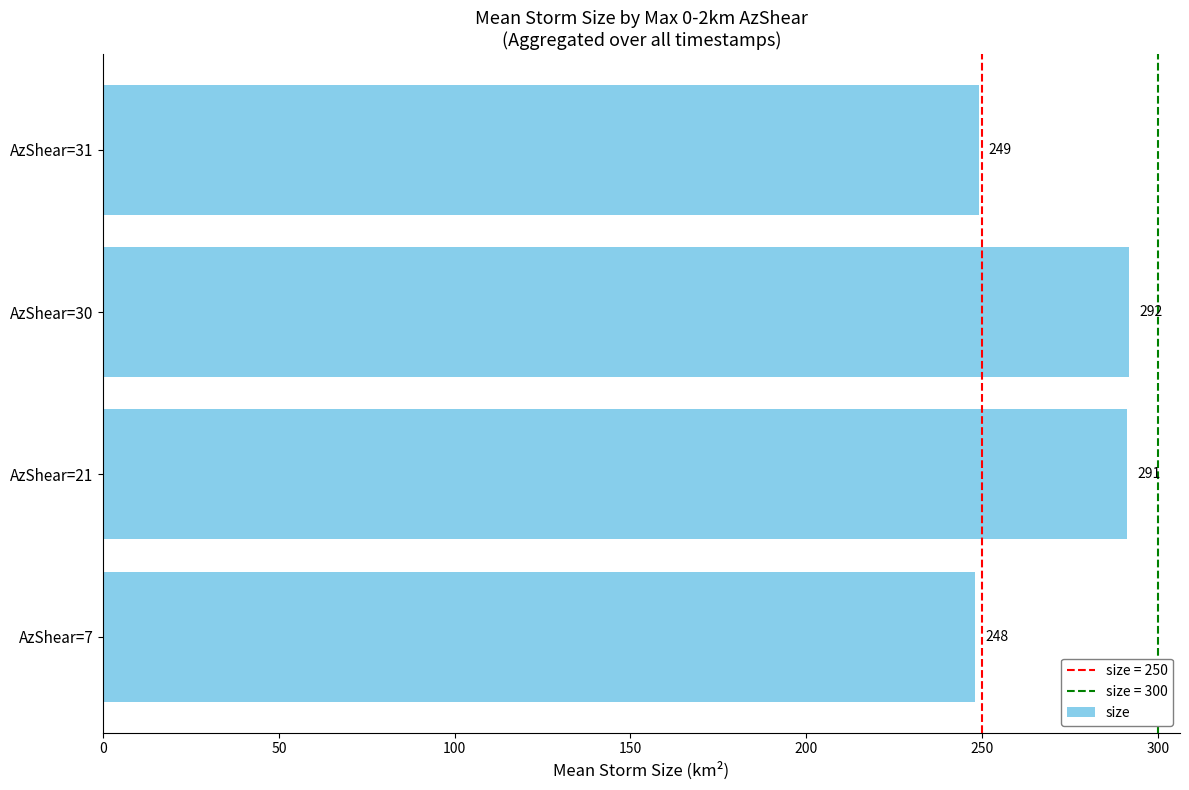

Between AzShear=21 and AzShear=30, which is larger?

AzShear=30